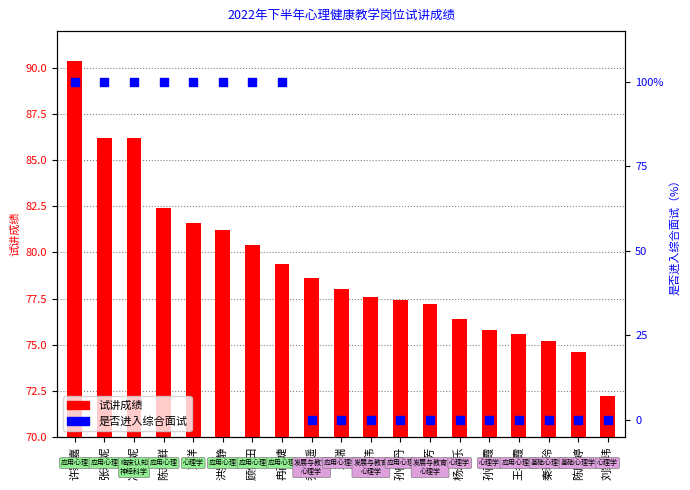

Which series has the largest total across all categories?

试讲成绩